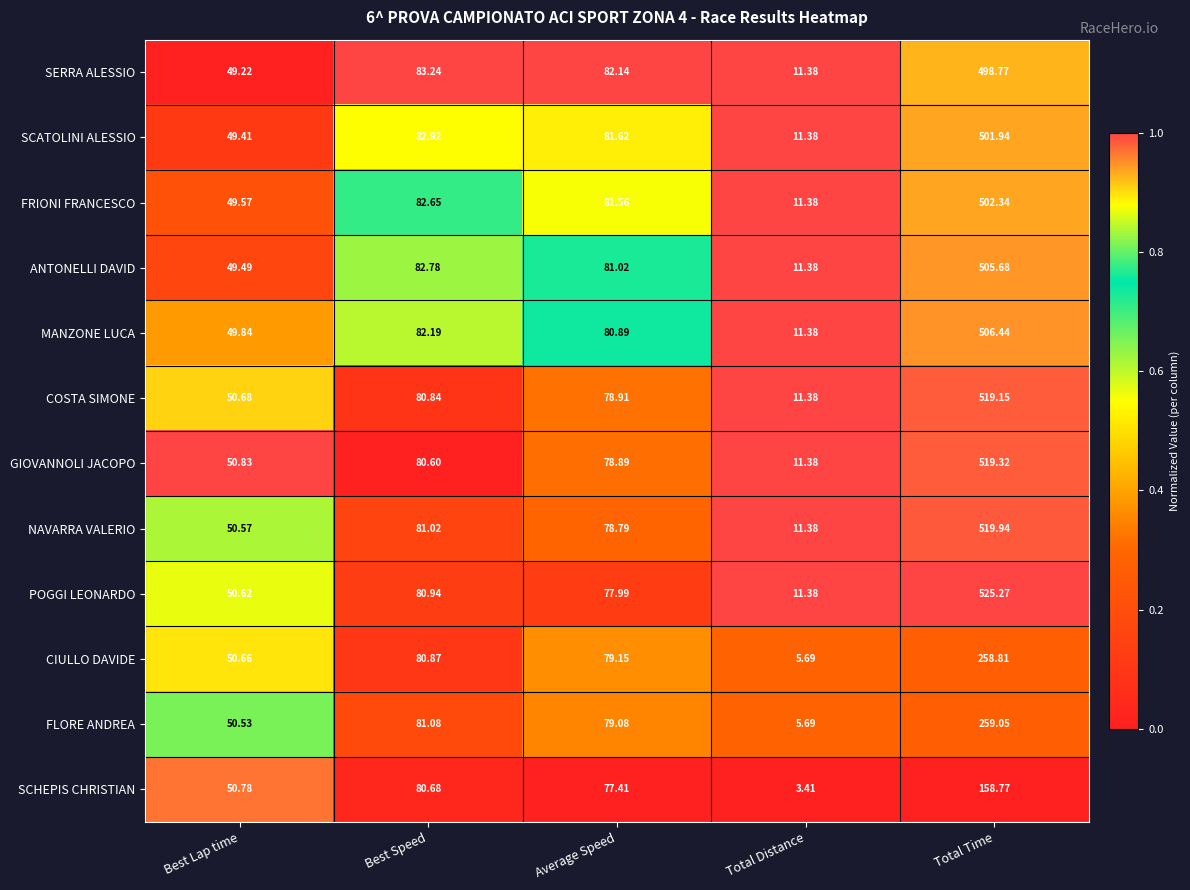

Is the value of FRIONI FRANCESCO at Best Speed greater than the value of COSTA SIMONE at Total Distance?

Yes